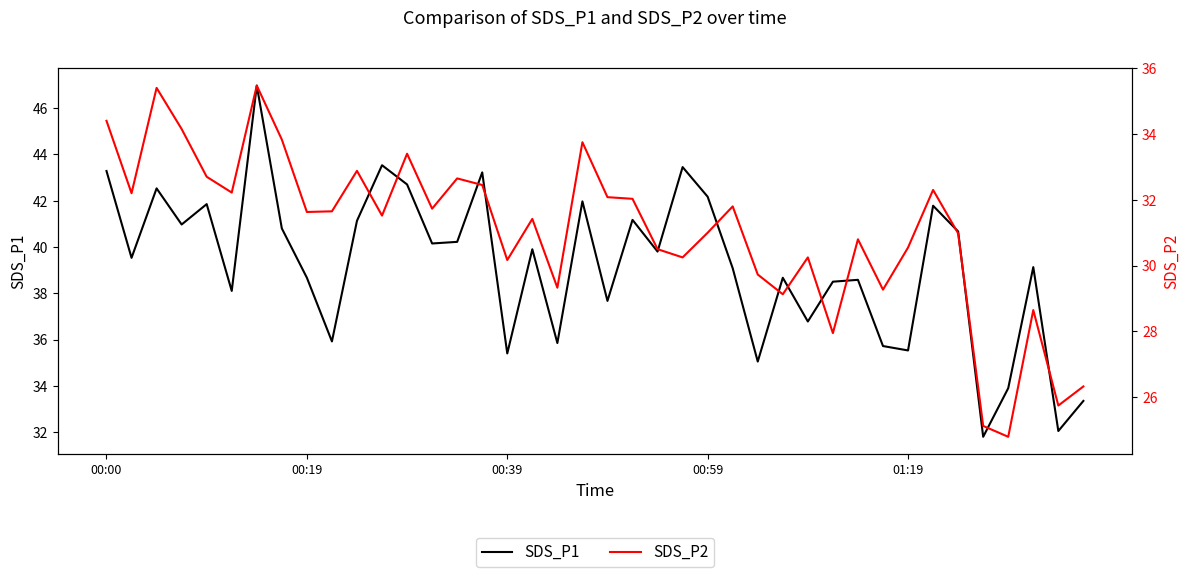

Reading left to right, transcribe all the data shown in this chart.

SDS_P1: 43.3	39.5	42.5	41.0	41.9	38.1	47.0	40.8	38.7	35.9	41.1	43.5	42.7	40.1	40.2	43.2	35.4	39.9	35.9	42.0	37.7	41.2	39.8	43.5	42.2	39.1	35.0	38.7	36.8	38.5	38.6	35.7	35.5	41.8	40.7	31.8	33.9	39.1	32.0	33.4
SDS_P2: 34.4	32.2	35.4	34.1	32.7	32.2	35.5	33.8	31.6	31.6	32.9	31.5	33.4	31.7	32.6	32.5	30.2	31.4	29.3	33.8	32.1	32.0	30.5	30.2	31.0	31.8	29.7	29.1	30.2	27.9	30.8	29.3	30.6	32.3	31.0	25.1	24.8	28.6	25.8	26.3